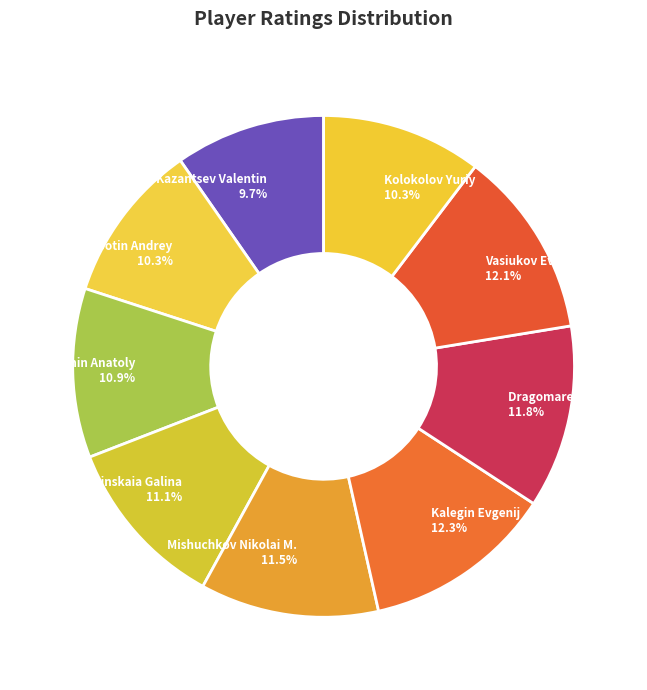

To the nearest percent, what is the average slice percentage?

11%